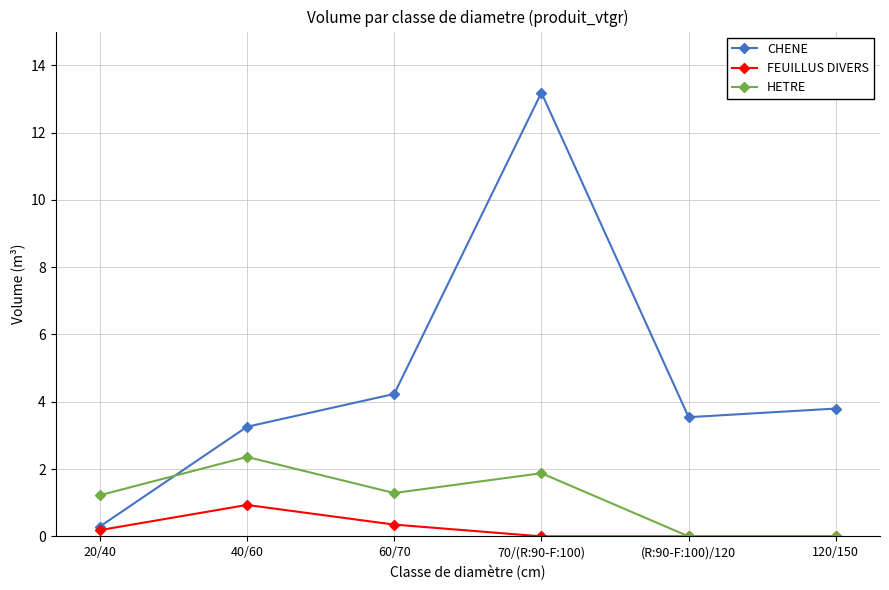

True or false: HETRE has more than 2 points higher than both neighbors.

False